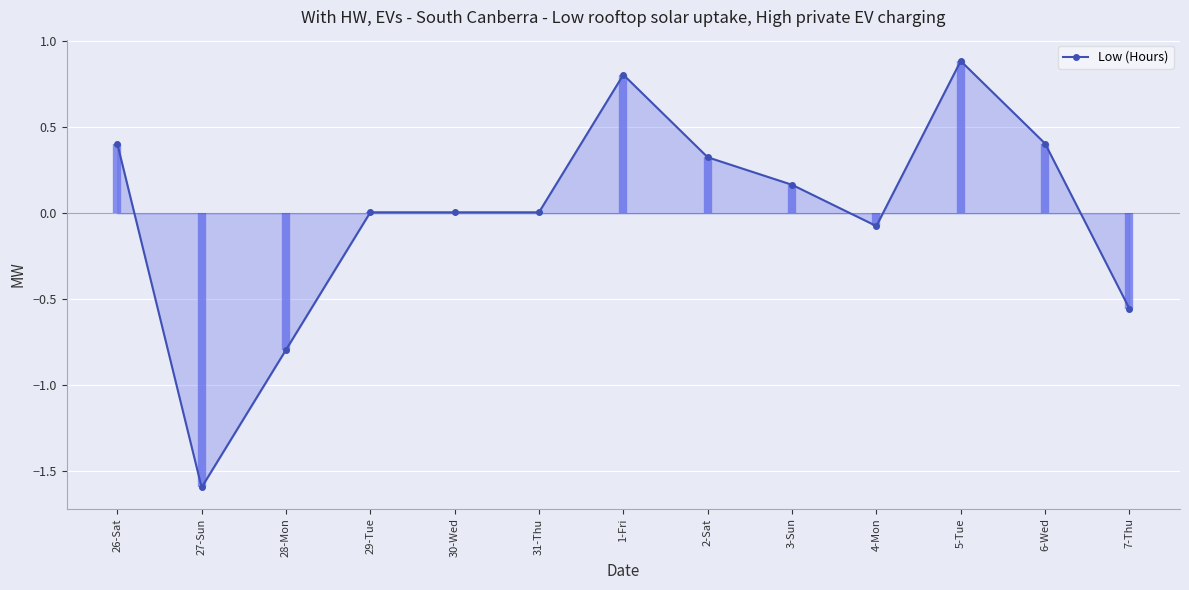

How many negative values are there?

4